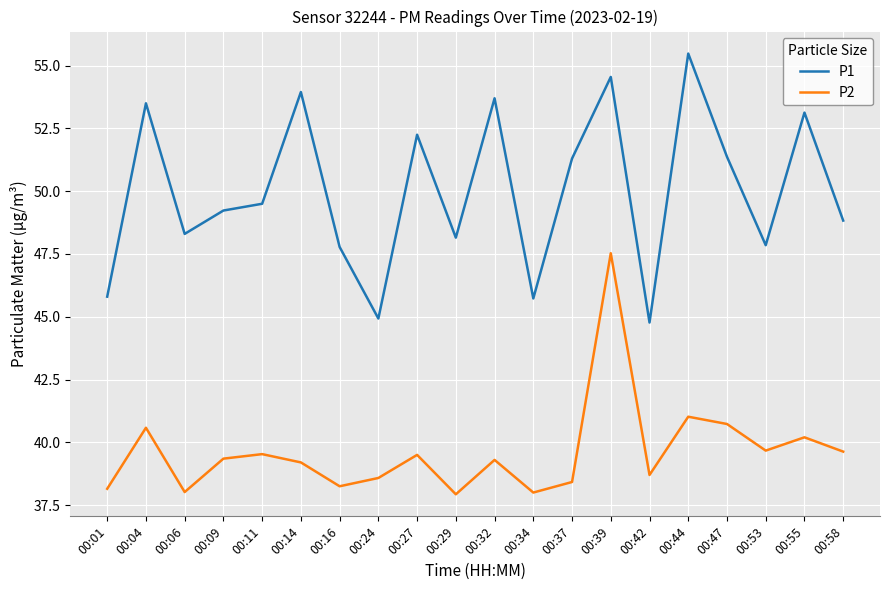

Is the value of P1 at 00:06 greater than the value of P2 at 00:39?

Yes